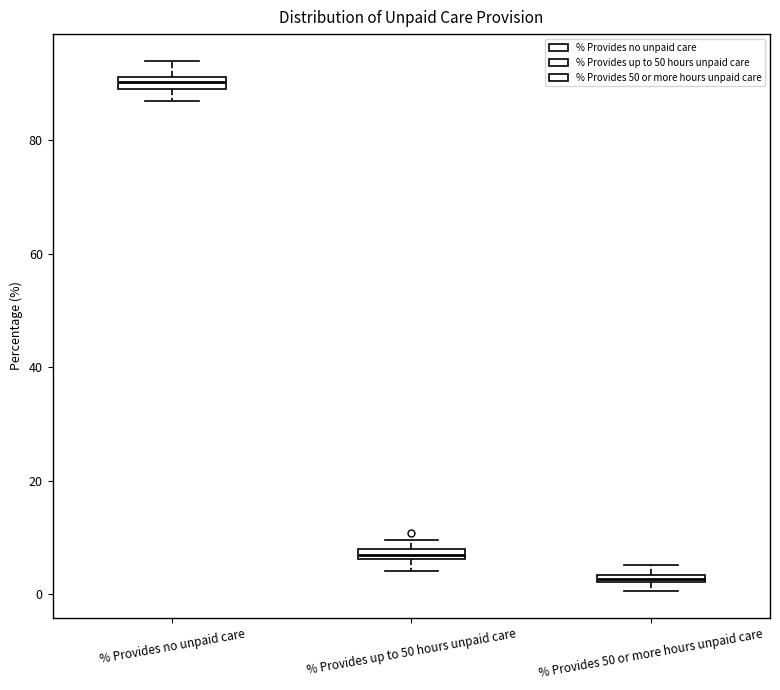

Which box's median line is the highest?

% Provides no unpaid care